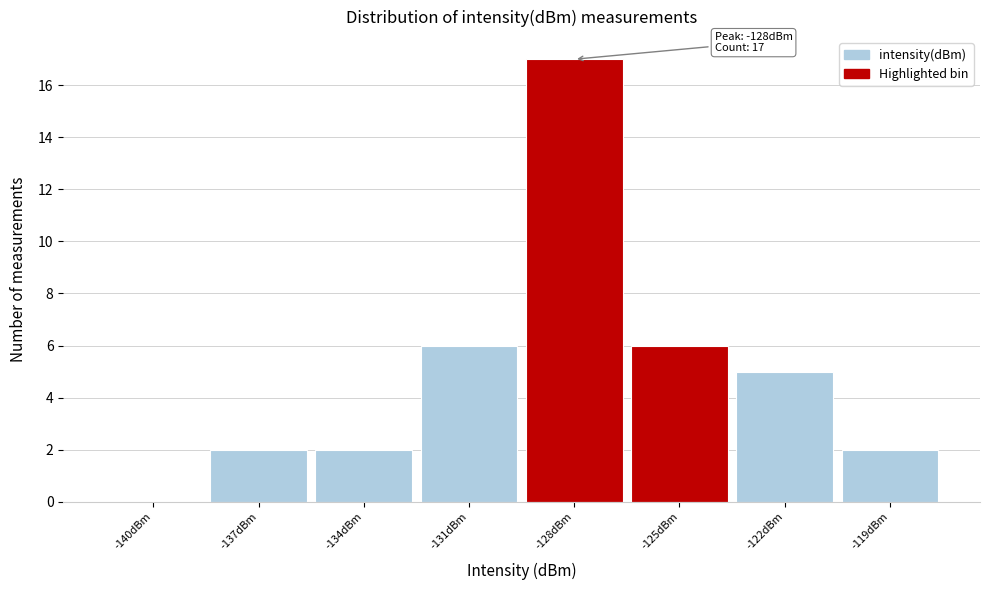

Reading left to right, transcribe all the data shown in this chart.

-140dBm=0	-137dBm=2	-134dBm=2	-131dBm=6	-128dBm=17	-125dBm=6	-122dBm=5	-119dBm=2